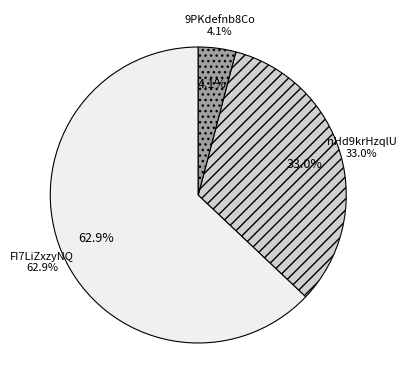

True or false: nHd9krHzqlU accounts for 33% of the total.

True